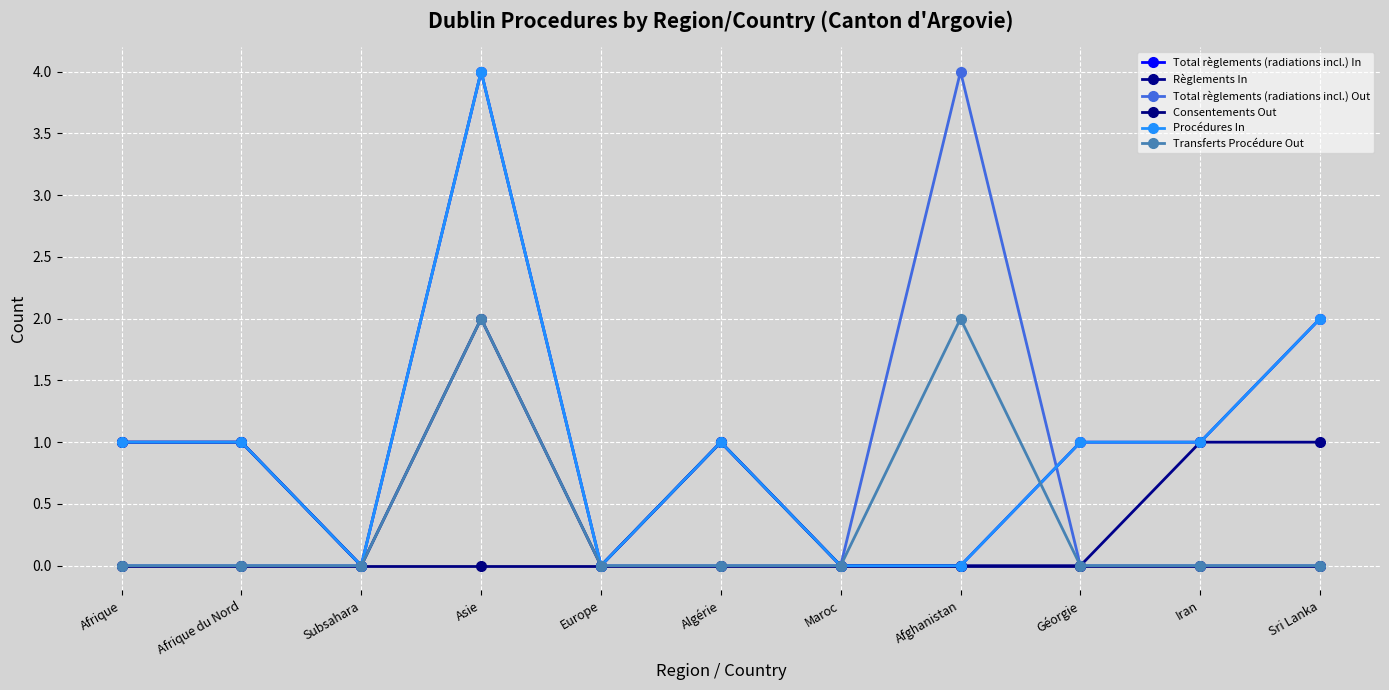

Does the chart have visible grid lines?

Yes